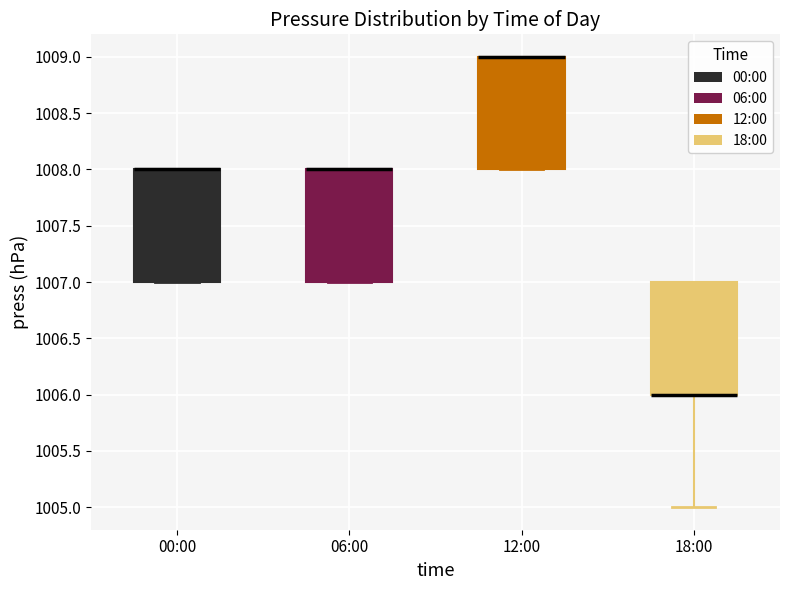

Reading left to right, transcribe this box plot: for each box, give where its median line is, the range the box spans, and where its two whiskers end, as read against the y-axis. The values are not printed on the chart, so give them approximately, as read against the axis.

00:00: median 1008 (drawn on the box's upper edge), box 1007 to 1008, whiskers 1007 to 1008
06:00: median 1008 (drawn on the box's upper edge), box 1007 to 1008, whiskers 1007 to 1008
12:00: median 1009 (drawn on the box's upper edge), box 1008 to 1009, whiskers 1008 to 1009
18:00: median 1006 (drawn on the box's lower edge), box 1006 to 1007, whiskers 1005 to 1007